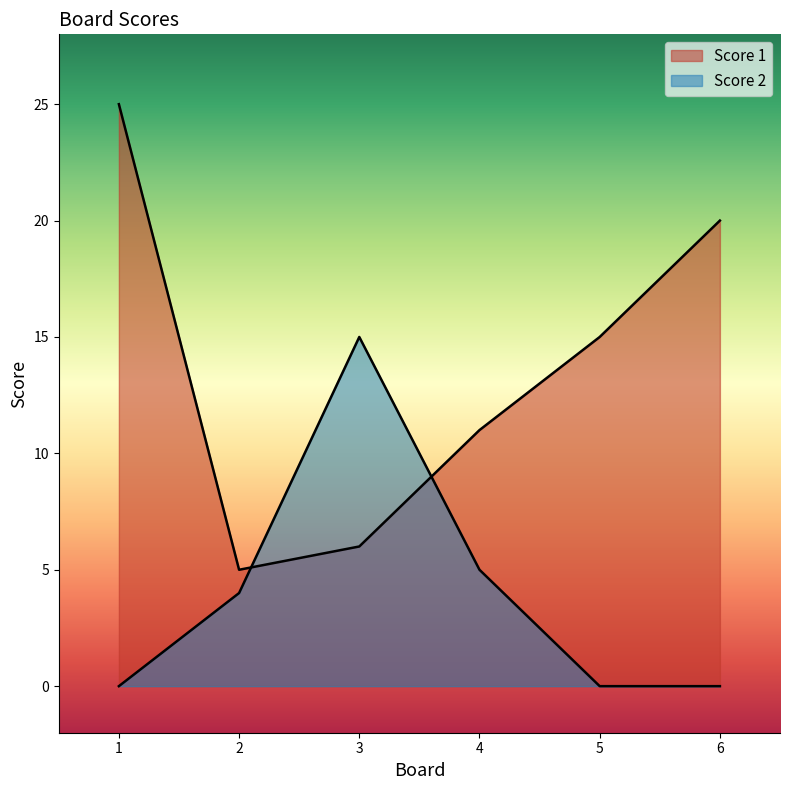

Does the chart display data point markers on the line(s)?

No